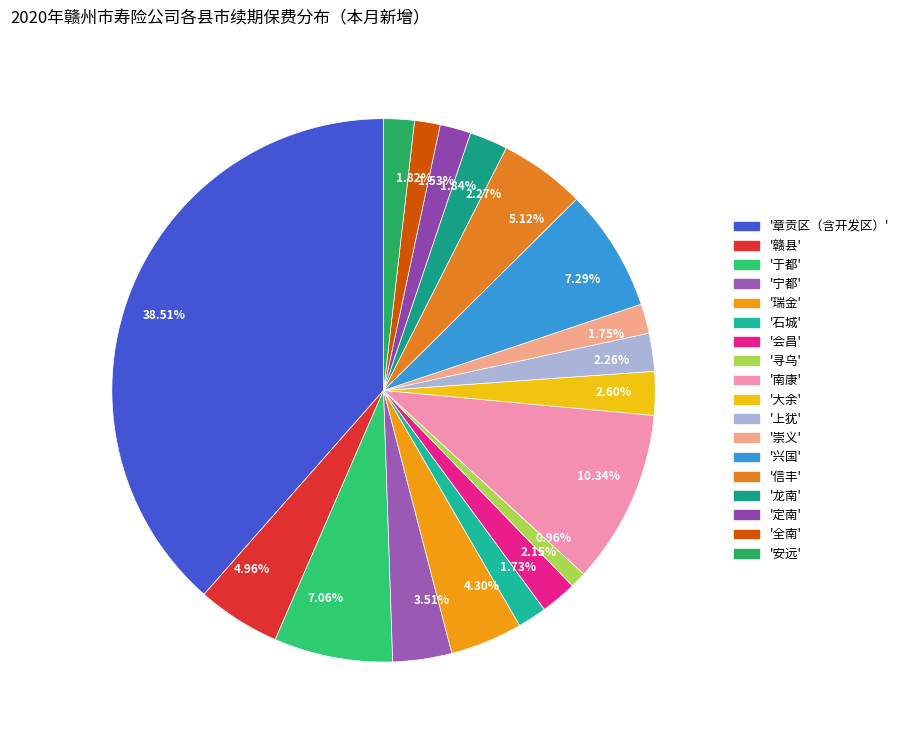

Do 38.51% and 1.75% together represent more than half of the pie?

No